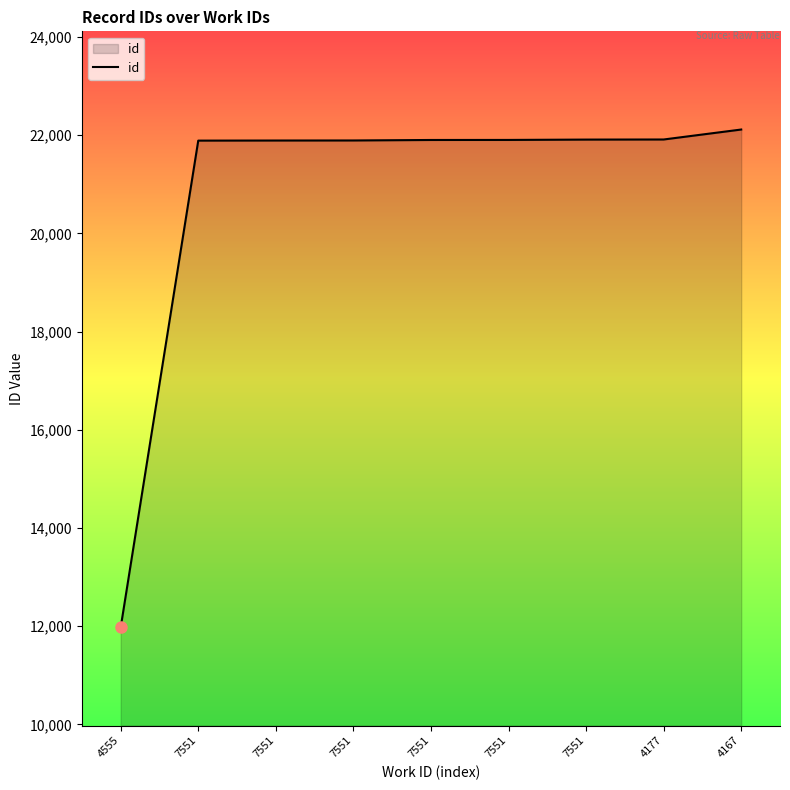

True or false: the data shows 14735 at 4177.

False